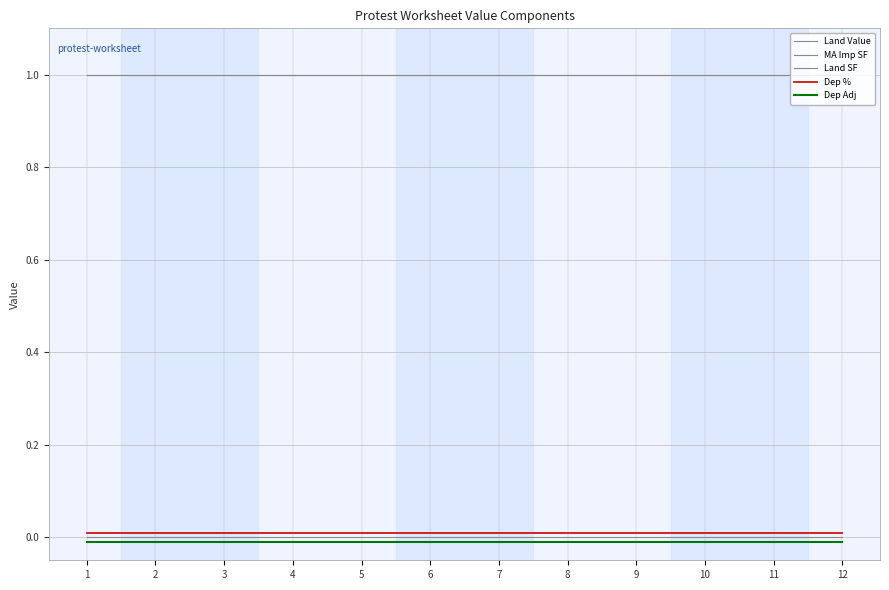

How many lines are shown in the chart?

5